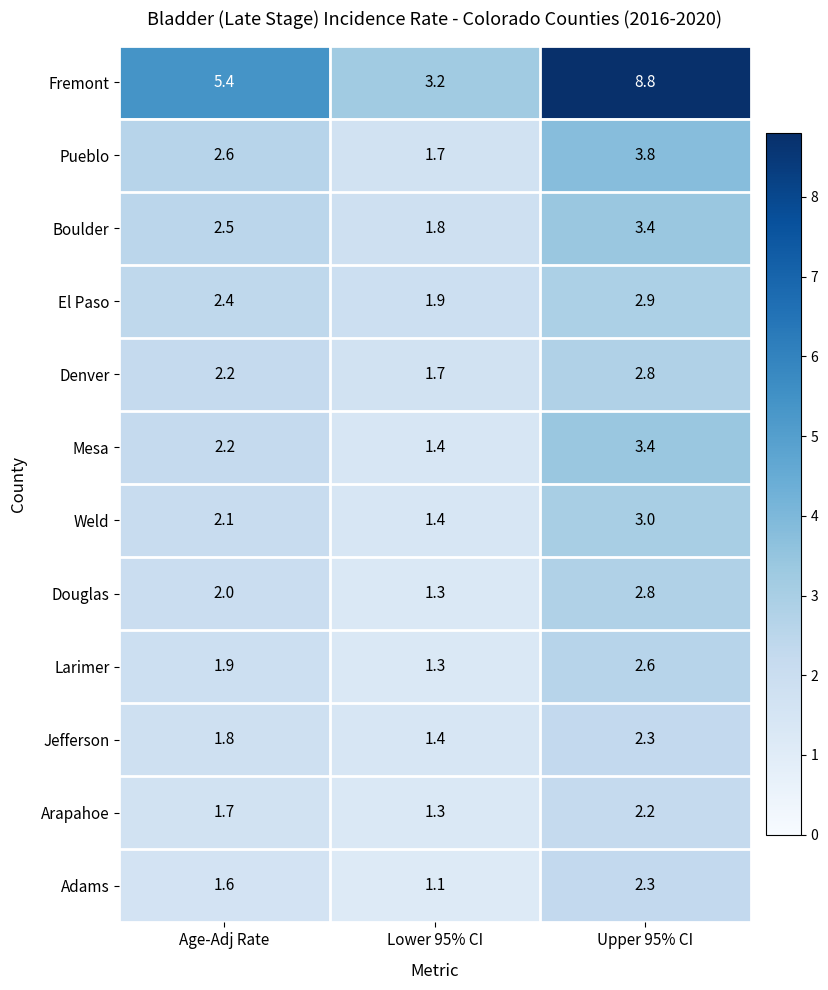

What is the approximate value of Douglas at Age-Adj Rate?

2.0